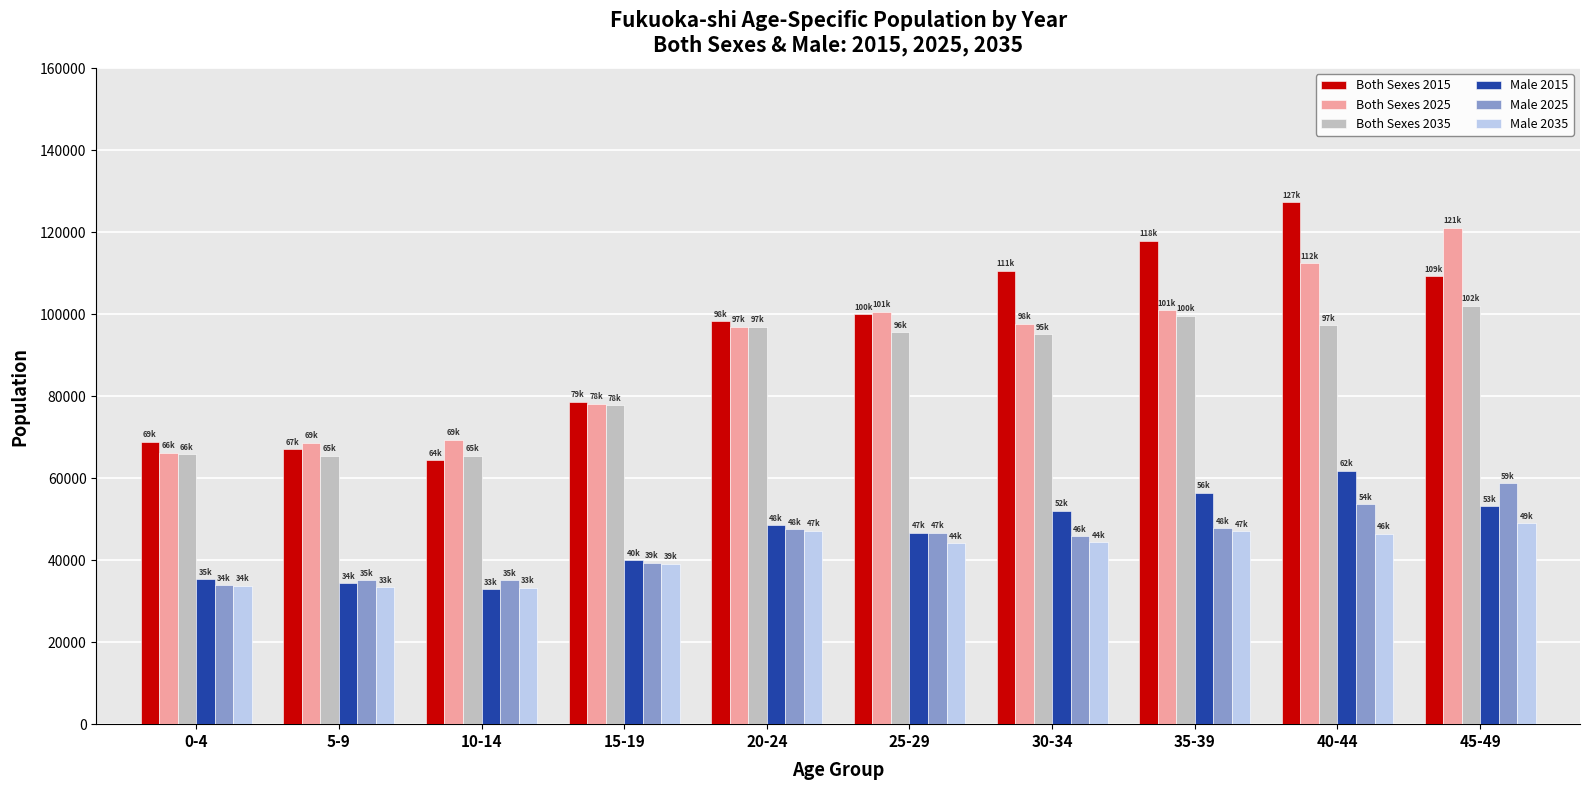

How many bars are there in total?

60